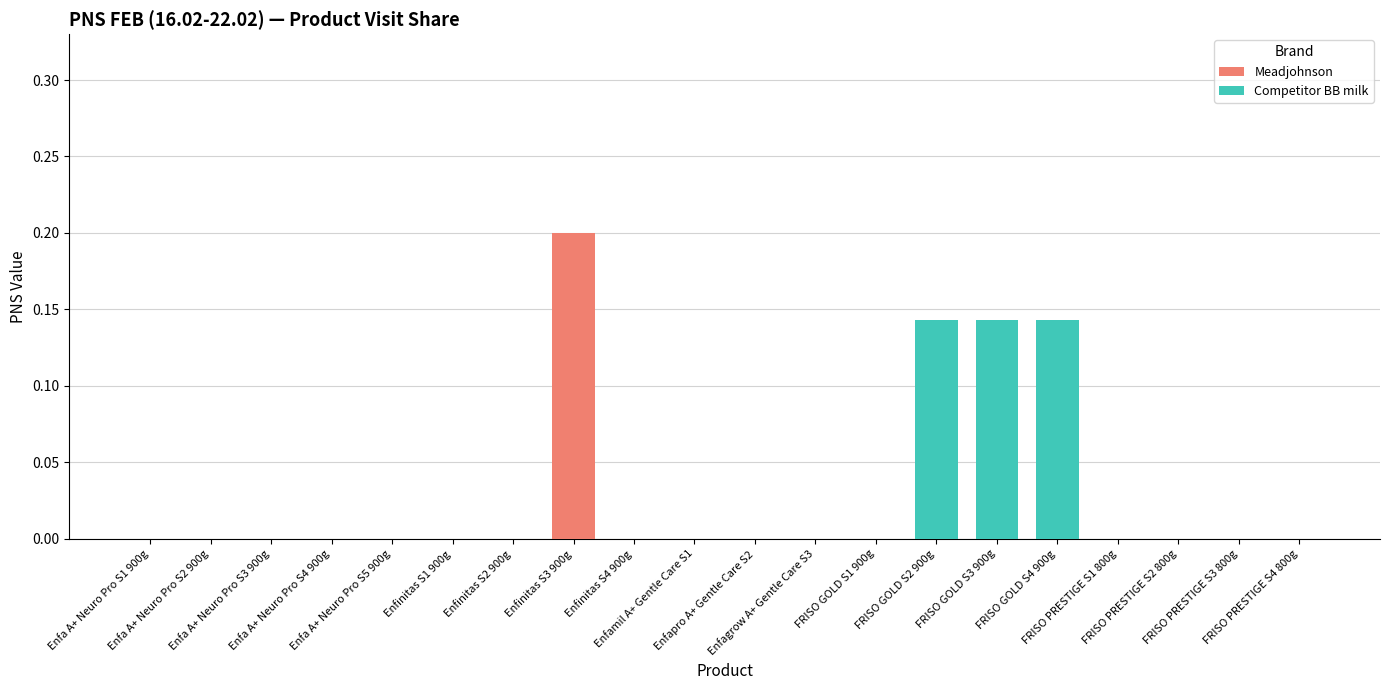

Are the bars horizontal?

No